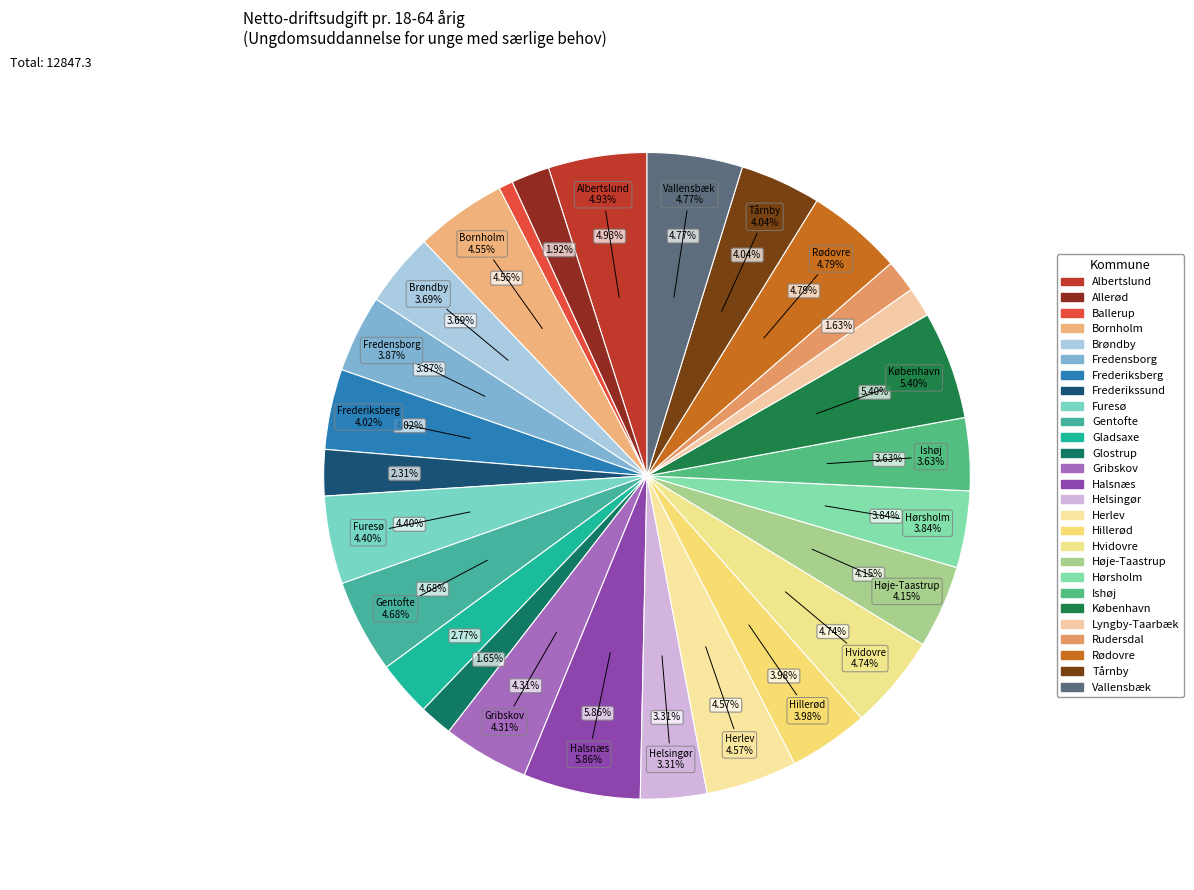

Count the number of slices in the pie.

27